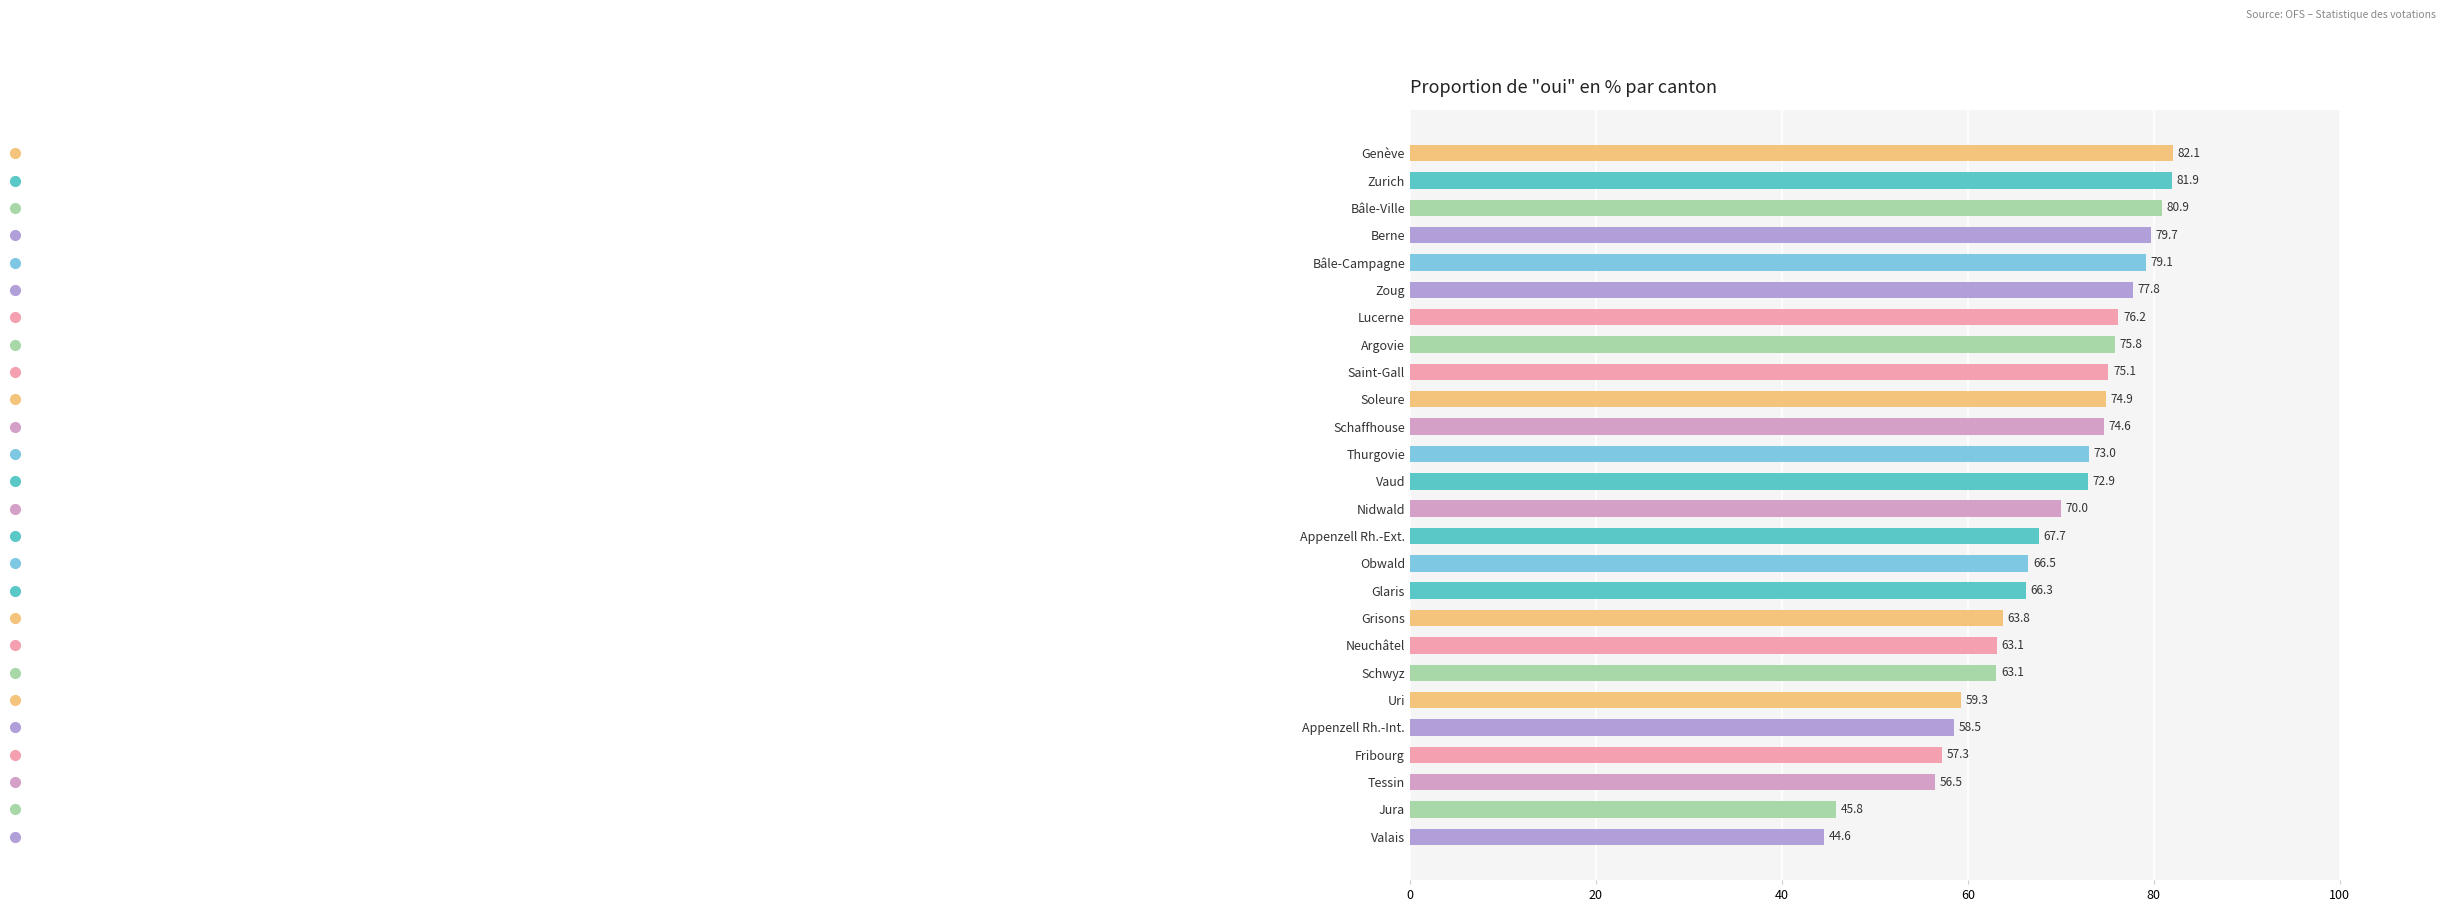

What position from the bottom is Neuchâtel?

8